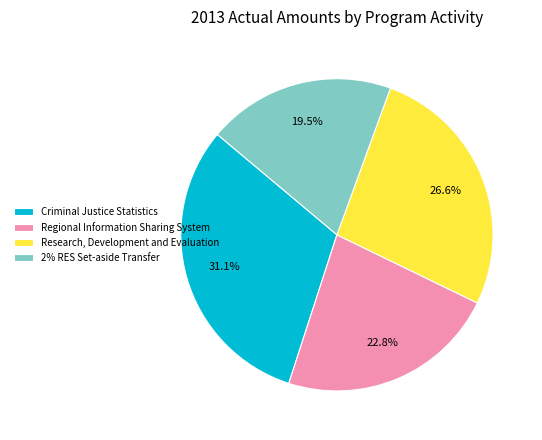

Combined, what portion of the pie is 2% RES Set-aside Transfer and Criminal Justice Statistics?

50.6%